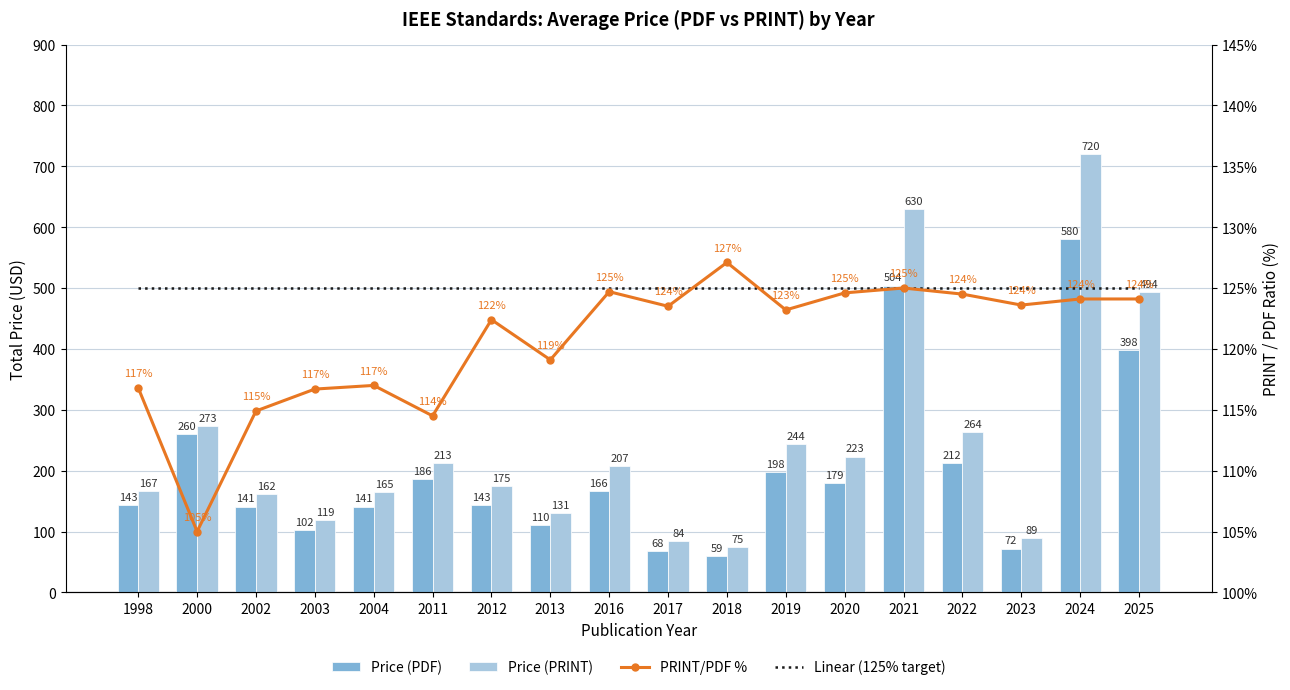

At which label is Linear (125% target) closest to 125?

1998